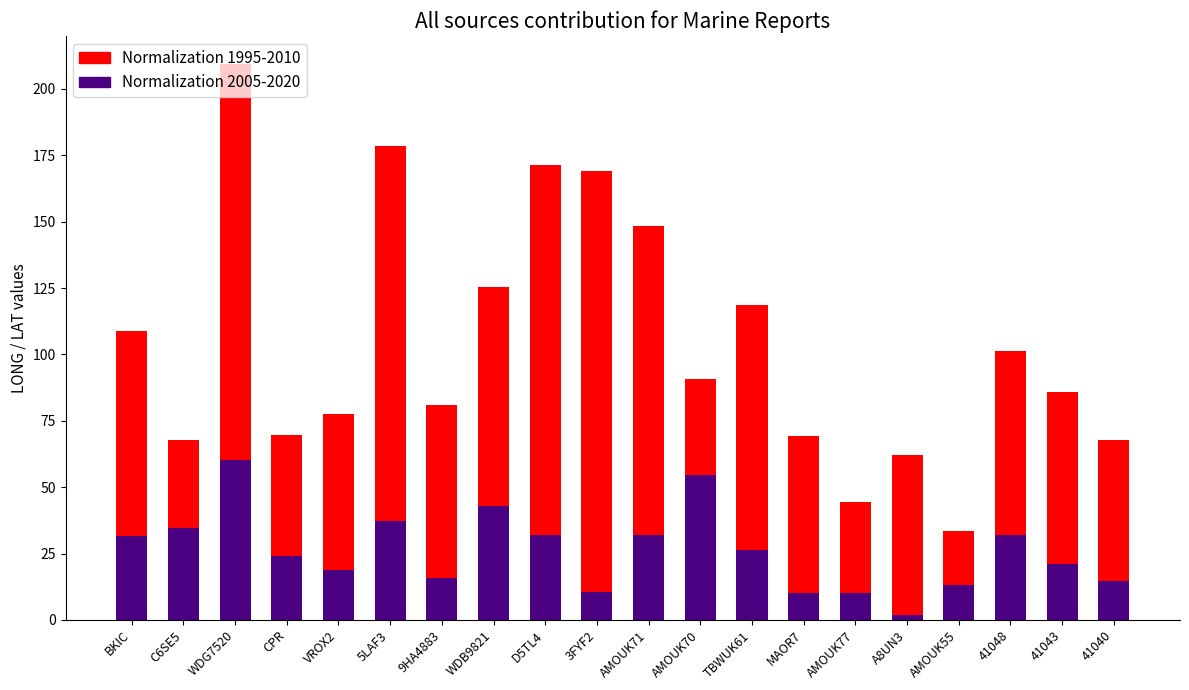

What is the approximate value of Normalization 2005-2020 at 41040?

14.5